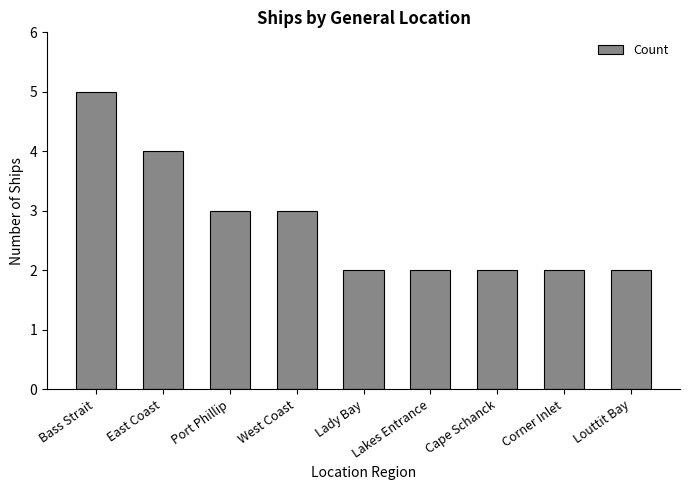

What is the label of the 2nd bar from the right?

Corner Inlet